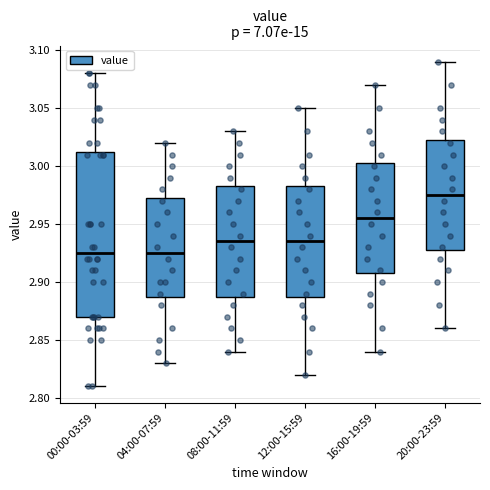

Reading left to right, read every box against the y-axis: the position of its median line, the range the box covers, and the ends of its whiskers. The values are not printed on the chart, so give them approximately, as read against the axis.

00:00-03:59: median 2.925, box 2.870 to 3.015, whiskers 2.810 to 3.080
04:00-07:59: median 2.925, box 2.890 to 2.975, whiskers 2.830 to 3.020
08:00-11:59: median 2.935, box 2.890 to 2.985, whiskers 2.840 to 3.030
12:00-15:59: median 2.935, box 2.890 to 2.985, whiskers 2.820 to 3.050
16:00-19:59: median 2.955, box 2.910 to 3.005, whiskers 2.840 to 3.070
20:00-23:59: median 2.975, box 2.930 to 3.025, whiskers 2.860 to 3.090